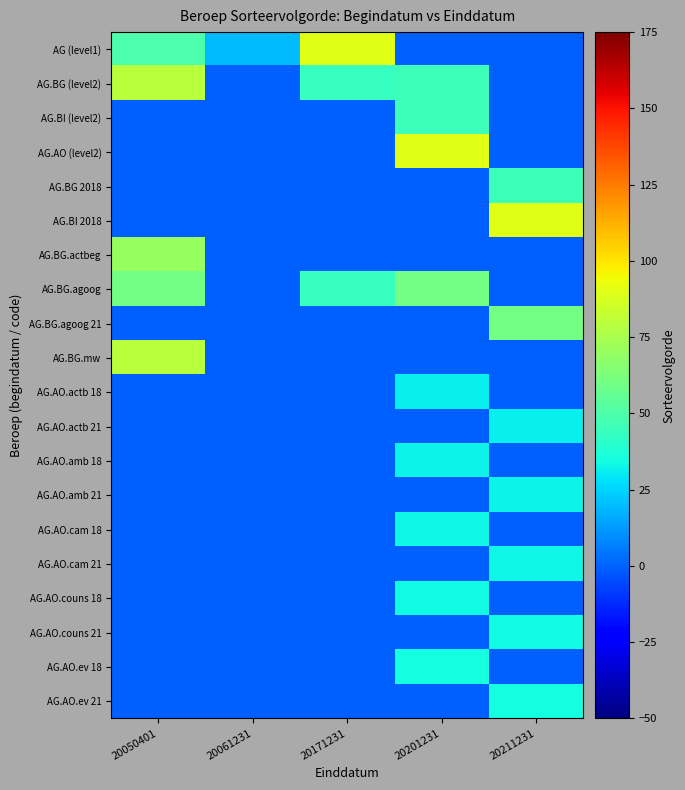

Reading right to left, transcribe all the data shown in this chart.

AG (level1): 20211231=0	20201231=0	20171231=90	20061231=20	20050401=50
AG.BG (level2): 20211231=0	20201231=45	20171231=44	20061231=0	20050401=80
AG.BI (level2): 20211231=0	20201231=45	20171231=0	20061231=0	20050401=0
AG.AO (level2): 20211231=0	20201231=90	20171231=0	20061231=0	20050401=0
AG.BG 2018: 20211231=45	20201231=0	20171231=0	20061231=0	20050401=0
AG.BI 2018: 20211231=90	20201231=0	20171231=0	20061231=0	20050401=0
AG.BG.actbeg: 20211231=0	20201231=0	20171231=0	20061231=0	20050401=70
AG.BG.agoog: 20211231=0	20201231=60	20171231=44	20061231=0	20050401=60
AG.BG.agoog 21: 20211231=60	20201231=0	20171231=0	20061231=0	20050401=0
AG.BG.mw: 20211231=0	20201231=0	20171231=0	20061231=0	20050401=80
AG.AO.actb 18: 20211231=0	20201231=31	20171231=0	20061231=0	20050401=0
AG.AO.actb 21: 20211231=31	20201231=0	20171231=0	20061231=0	20050401=0
AG.AO.amb 18: 20211231=0	20201231=32	20171231=0	20061231=0	20050401=0
AG.AO.amb 21: 20211231=32	20201231=0	20171231=0	20061231=0	20050401=0
AG.AO.cam 18: 20211231=0	20201231=33	20171231=0	20061231=0	20050401=0
AG.AO.cam 21: 20211231=33	20201231=0	20171231=0	20061231=0	20050401=0
AG.AO.couns 18: 20211231=0	20201231=34	20171231=0	20061231=0	20050401=0
AG.AO.couns 21: 20211231=34	20201231=0	20171231=0	20061231=0	20050401=0
AG.AO.ev 18: 20211231=0	20201231=35	20171231=0	20061231=0	20050401=0
AG.AO.ev 21: 20211231=35	20201231=0	20171231=0	20061231=0	20050401=0